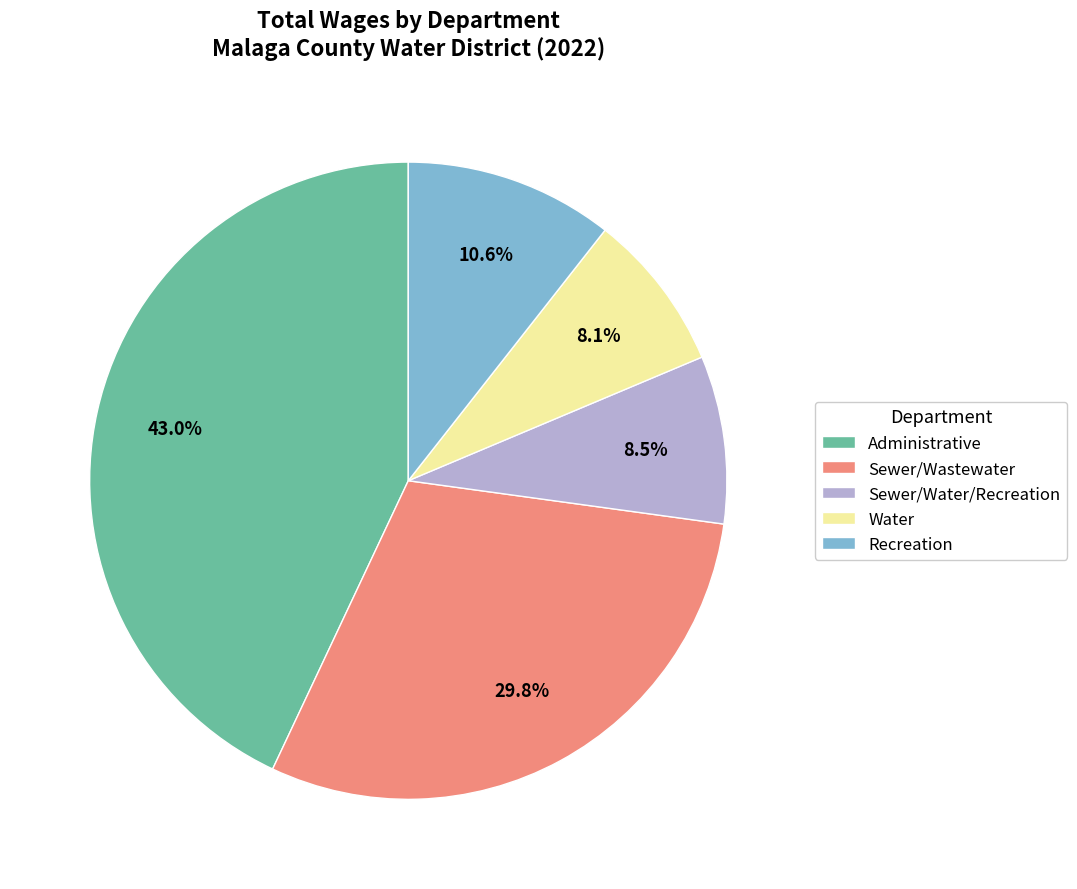

Does Sewer/Water/Recreation represent more than half of the total?

No